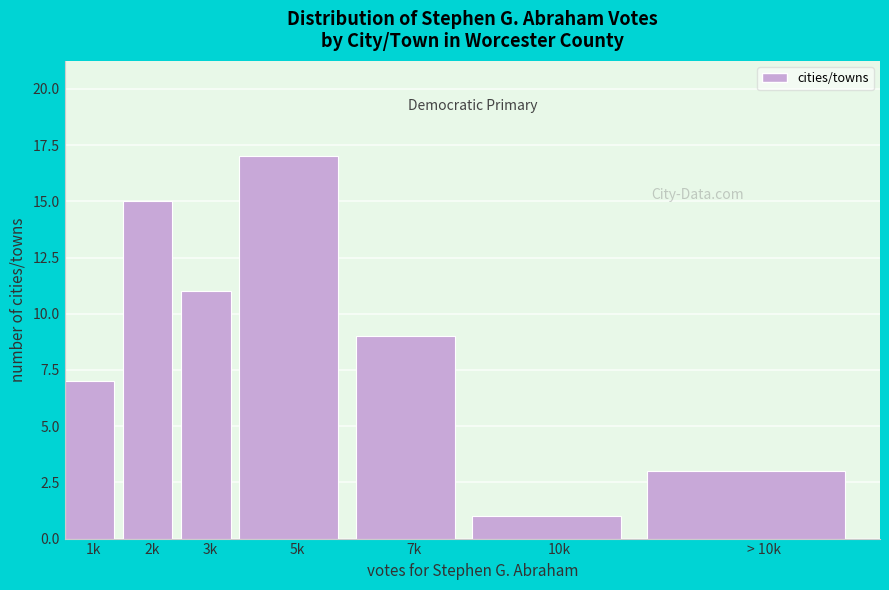

Reading left to right, transcribe all the data shown in this chart.

1k=7	2k=15	3k=11	5k=17	7k=9	10k=1	> 10k=3